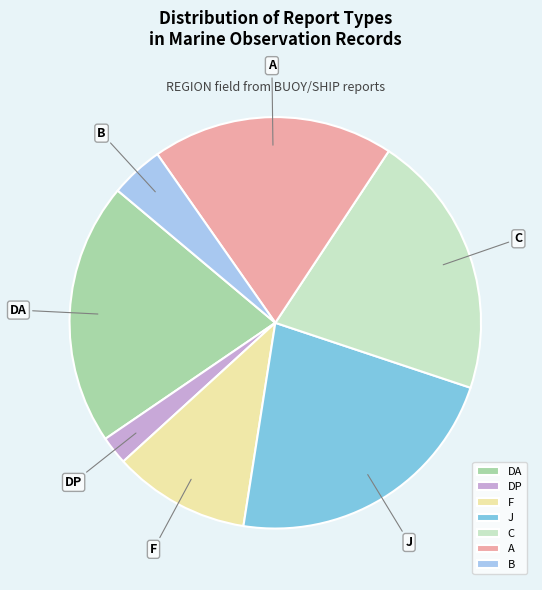

Approximately how many times larger is the value at DA compared to DP?

9.2